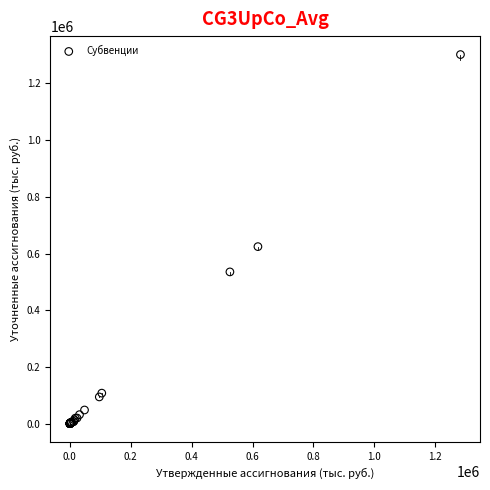

What Y value in the scatter plot is closest to 650906?

624423.6